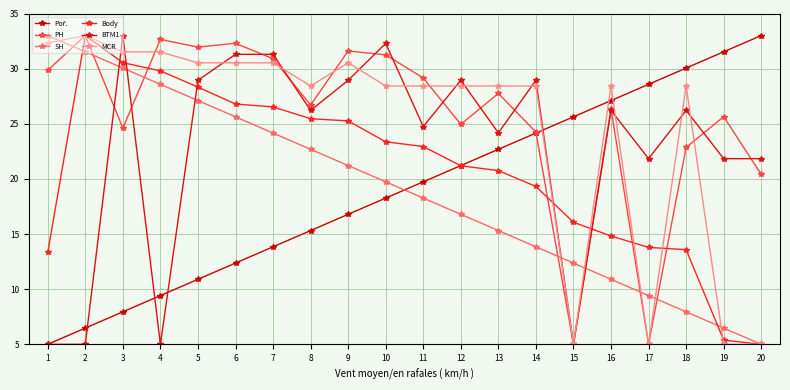

At which label does MCR reach its minimum?

15